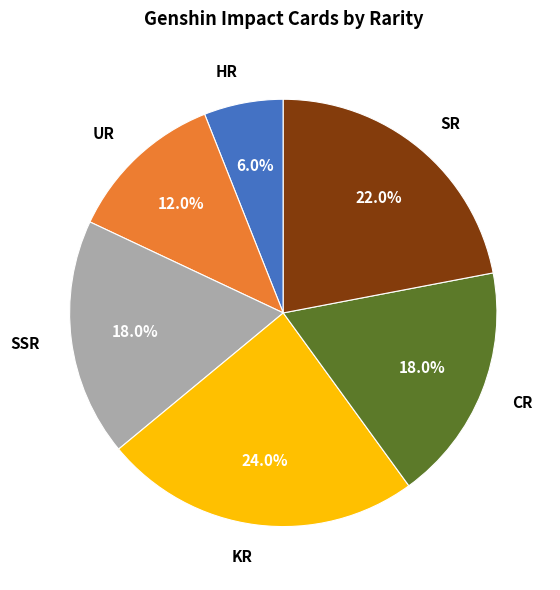

Is the sum of KR and SR greater than half?

No